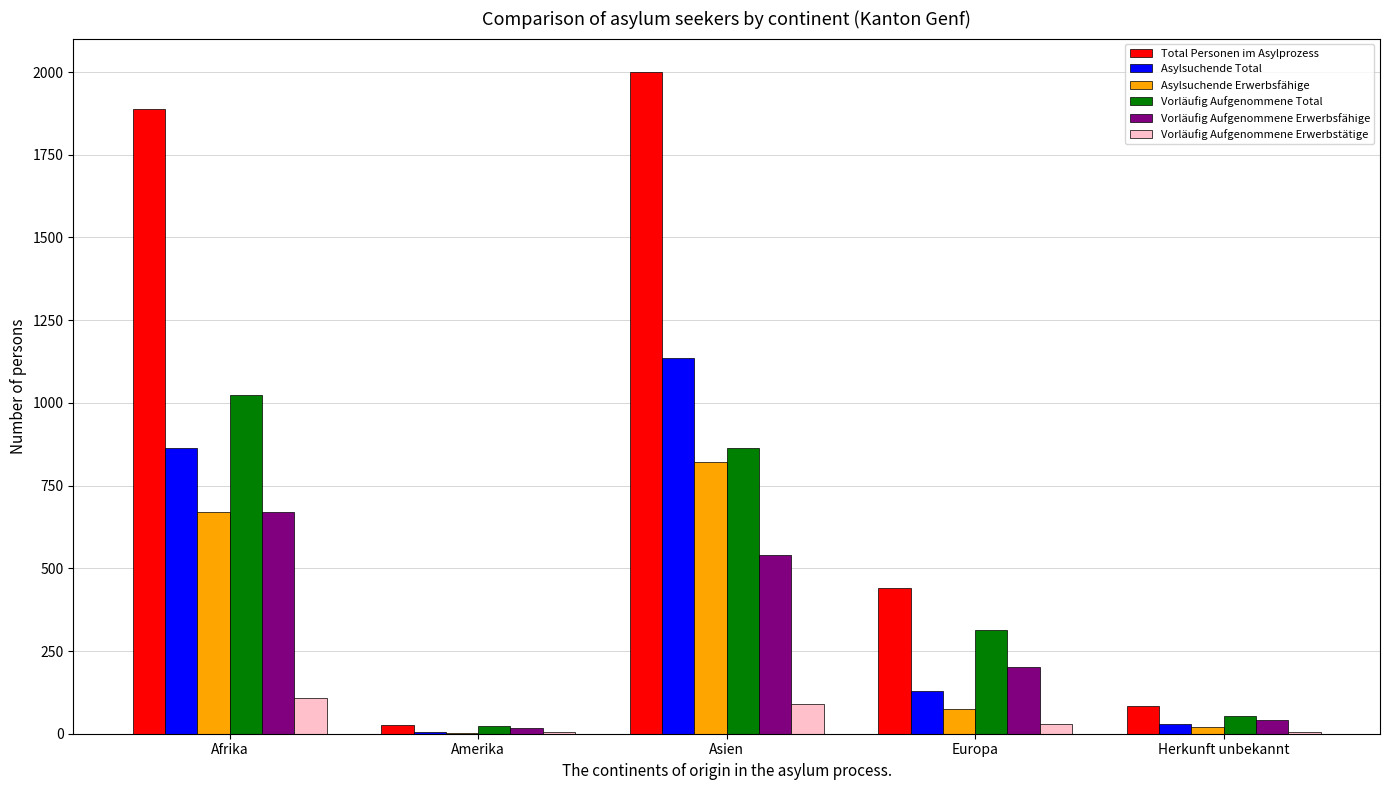

How many groups of bars are there?

5